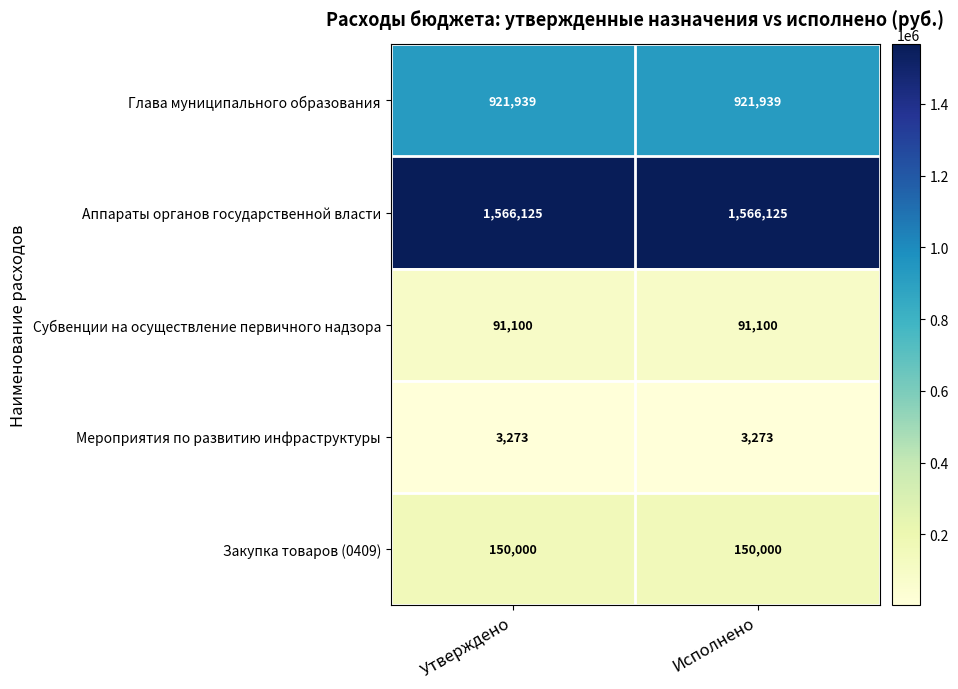

What is the maximum value shown in the chart?

1566125